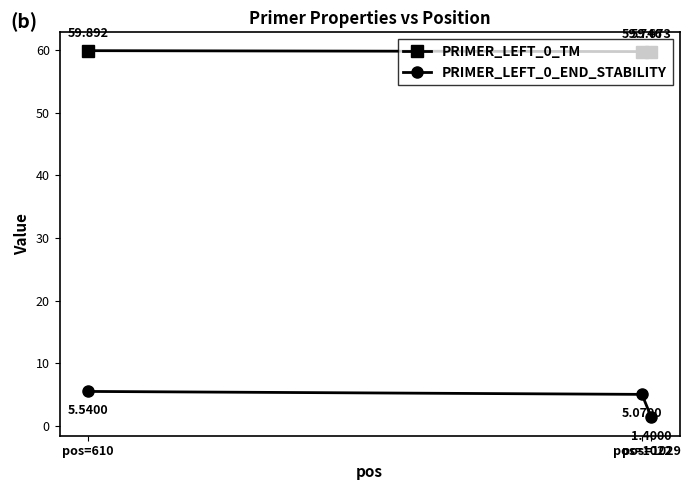

Count the number of data series in this chart.

2